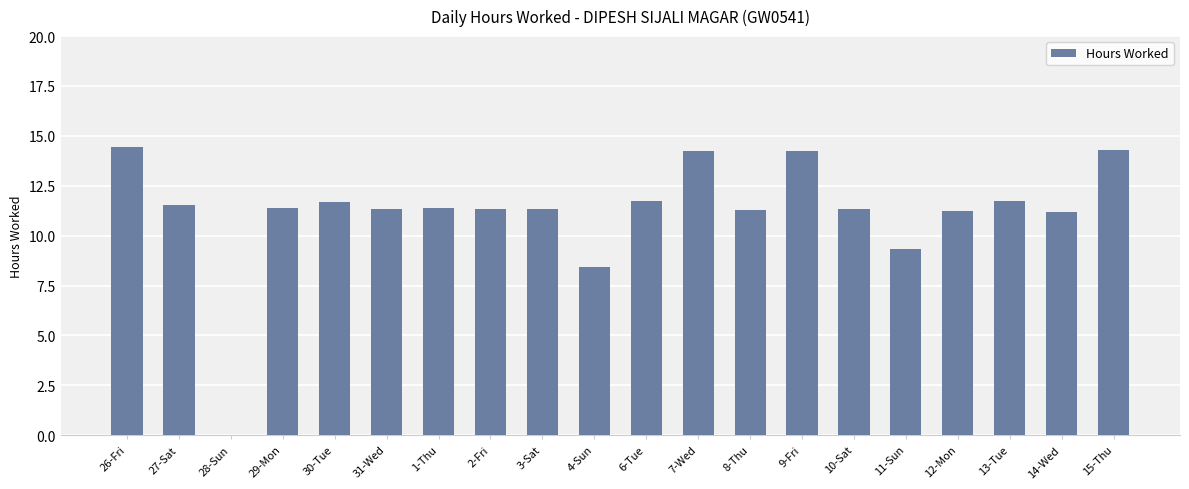

What is the maximum value shown in the chart?

14.4